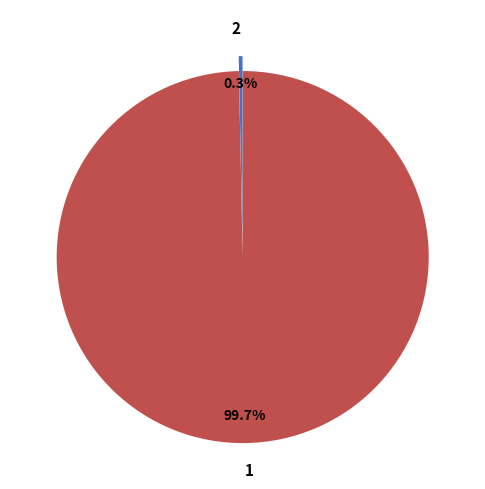

How many segments does this pie chart have?

2